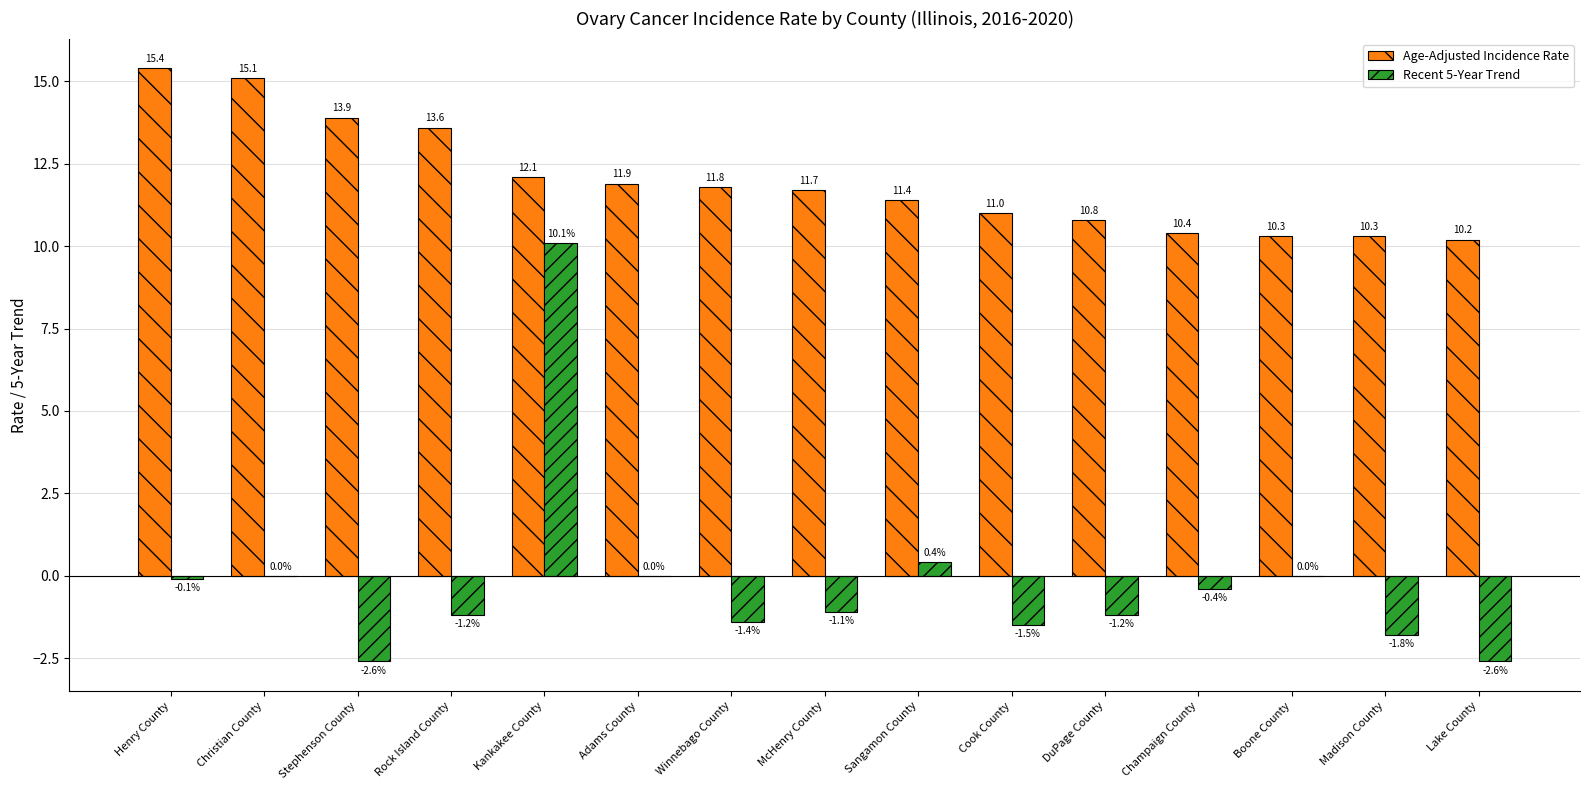

How many distinct data groups are displayed?

2